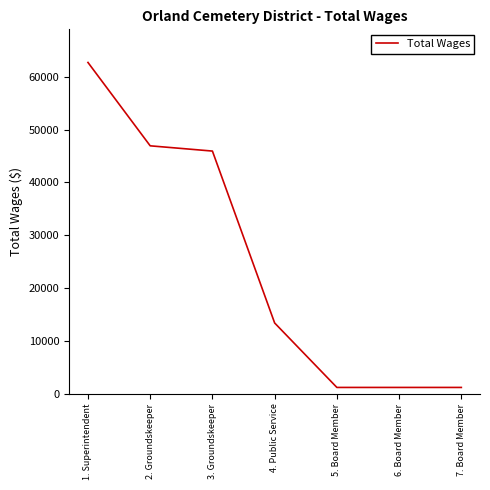

Is this an area chart (filled region under the line)?

No